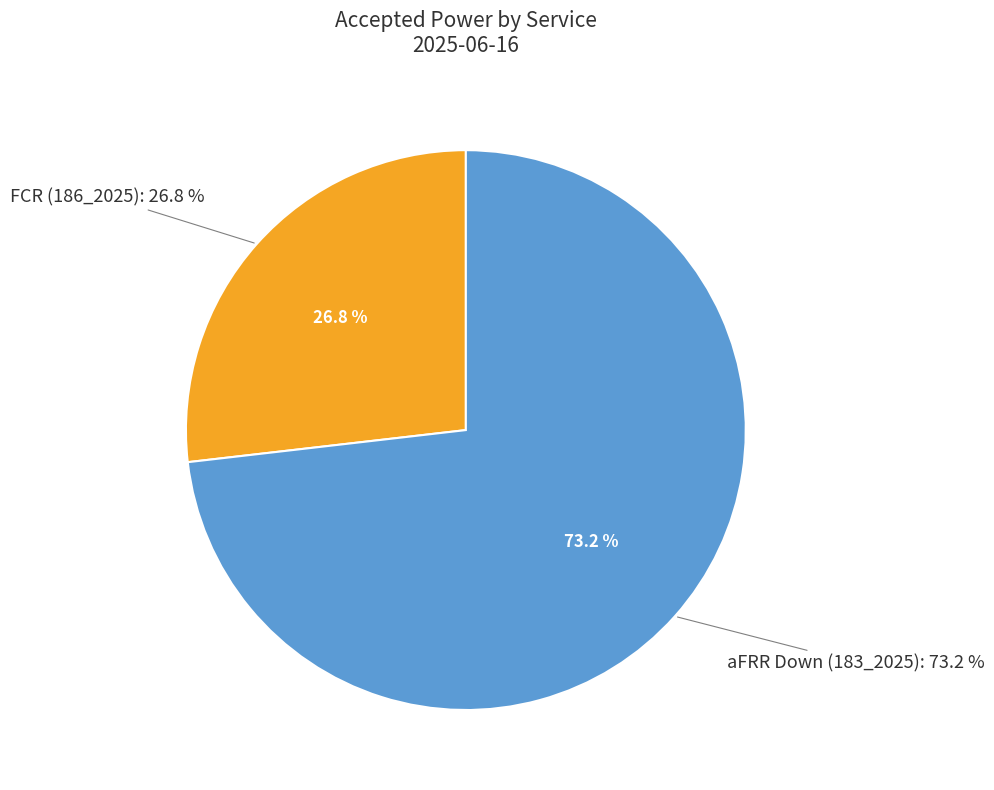

Is it true that 20 is 5% of the pie?

True